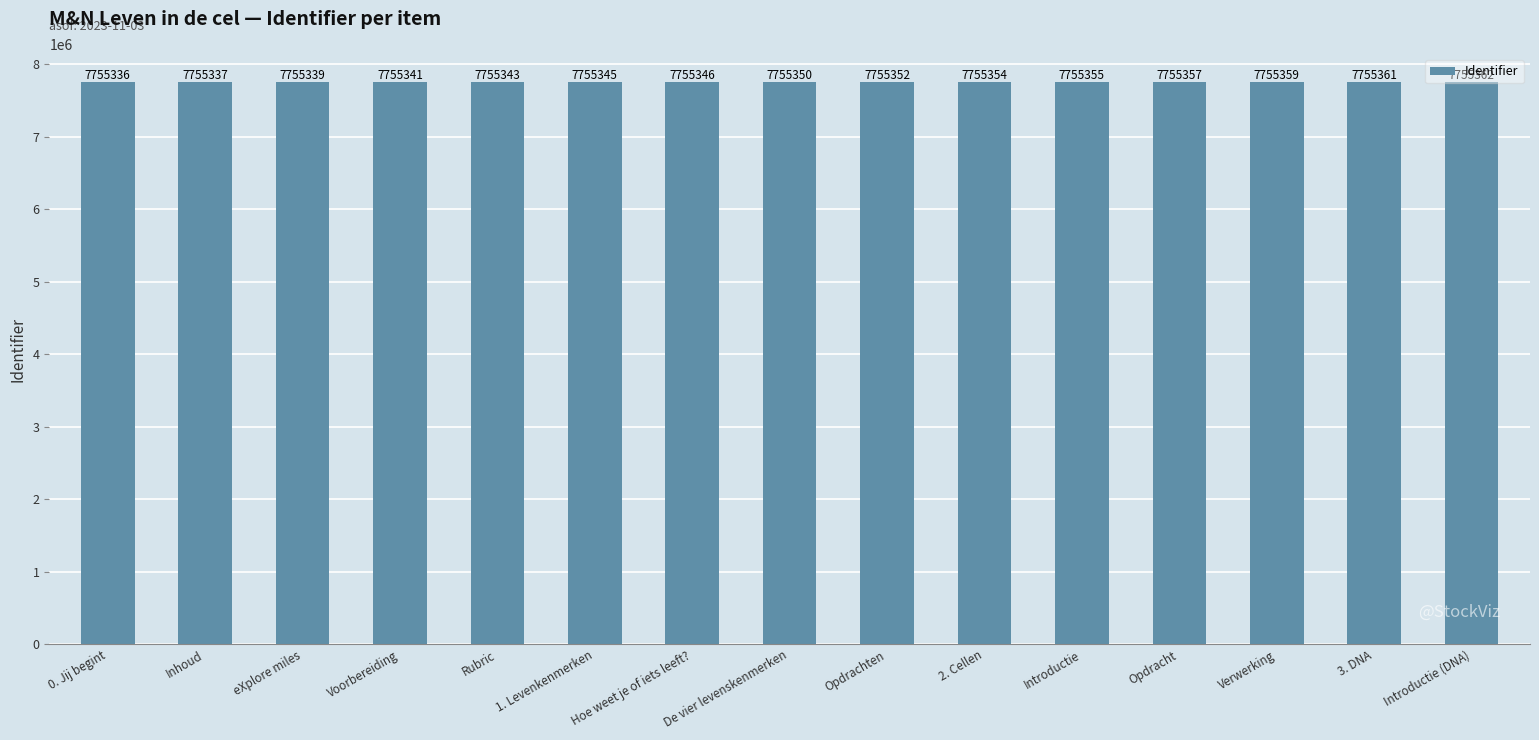

List the labels in order of value, largest first.

Introductie (DNA), 3. DNA, Verwerking, Opdracht, Introductie, 2. Cellen, Opdrachten, De vier levenskenmerken, Hoe weet je of iets leeft?, 1. Levenkenmerken, Rubric, Voorbereiding, eXplore miles, Inhoud, 0. Jij begint